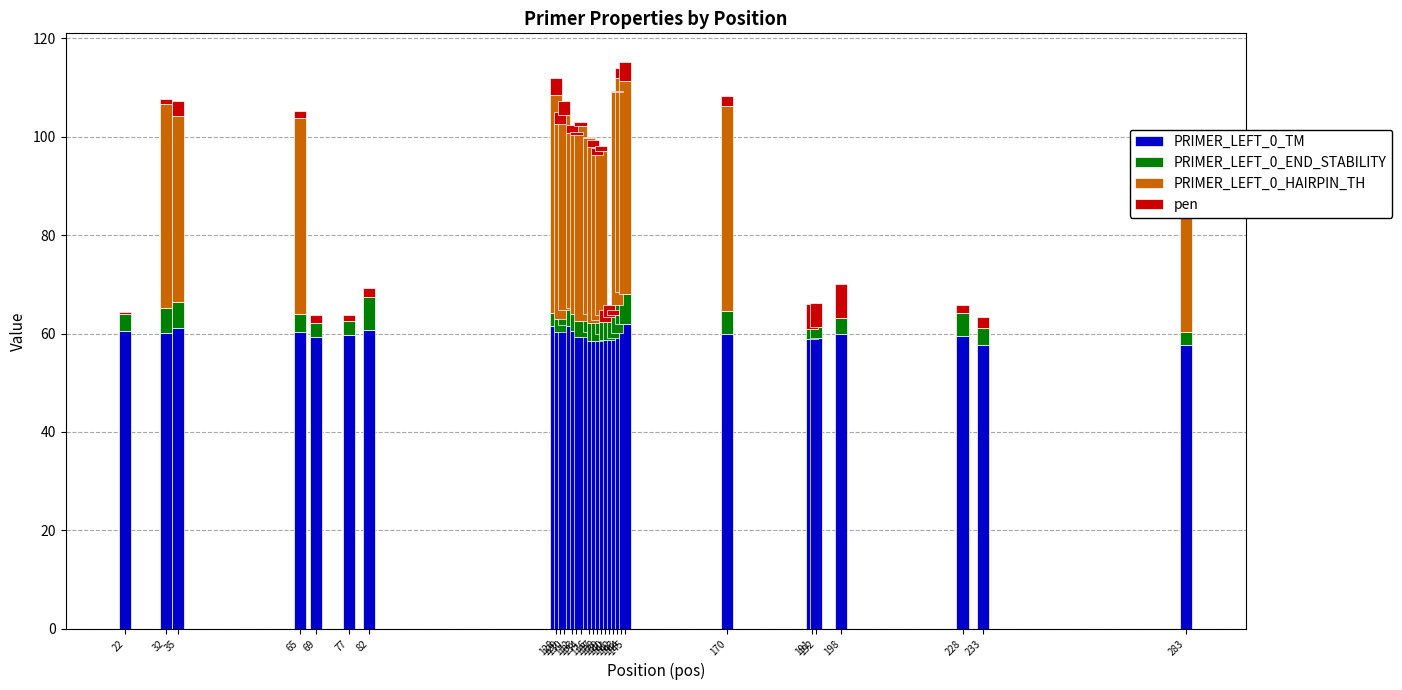

What is the sum of all PRIMER_LEFT_0_TM values?

1797.6